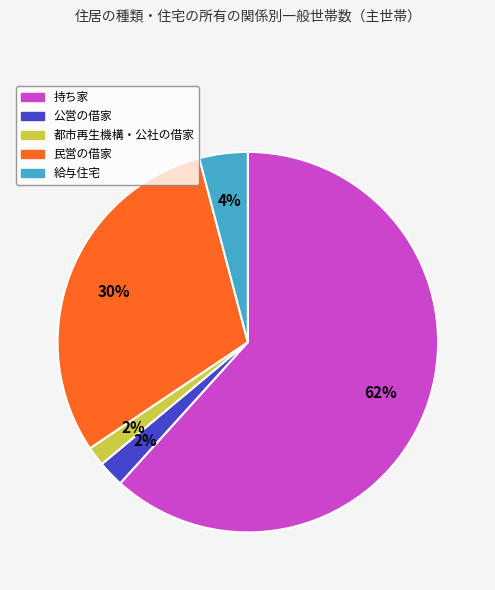

Is the sum of 都市再生機構・公社の借家 and 給与住宅 greater than half?

No